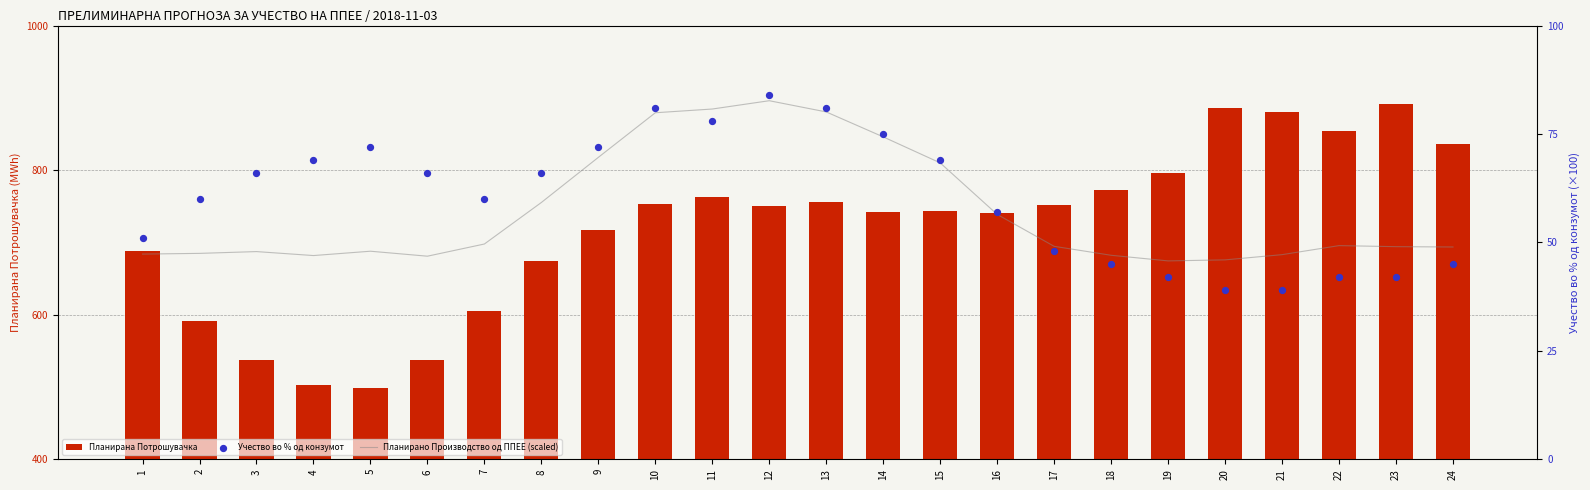

Is the value of Учество во % од конзумот at 8 greater than the value of Планирана Потрошувачка at 9?

No